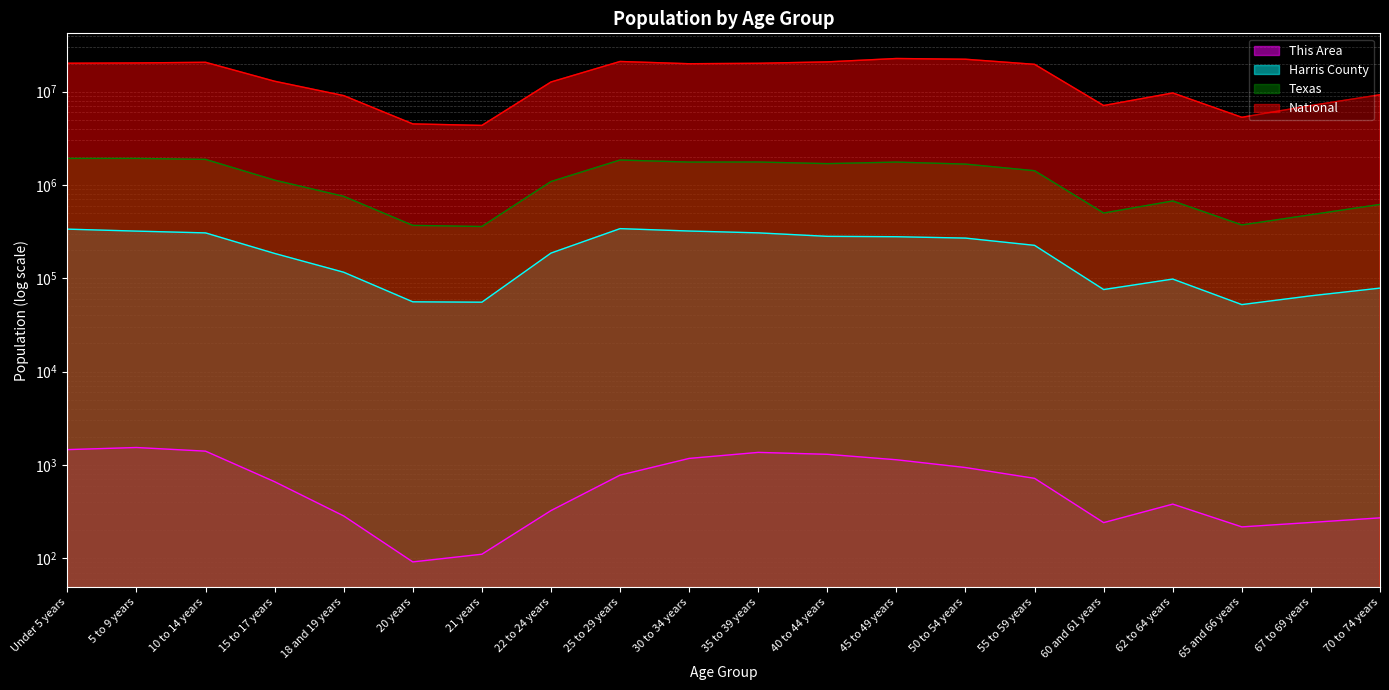

How many lines are shown in the chart?

4